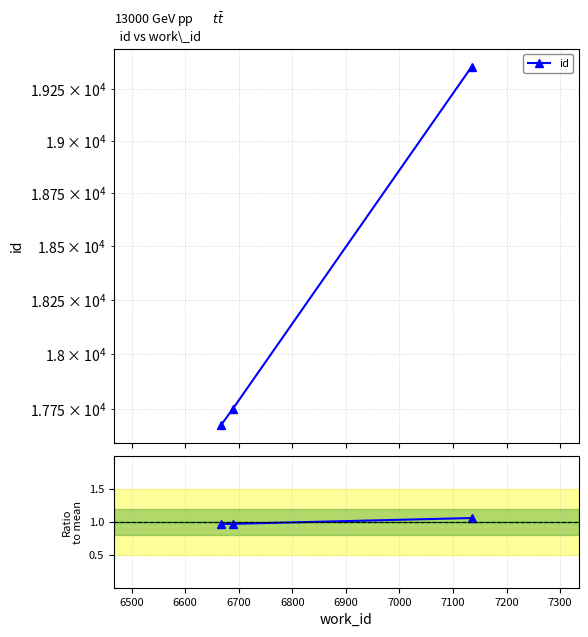

How many lines are shown in the chart?

2